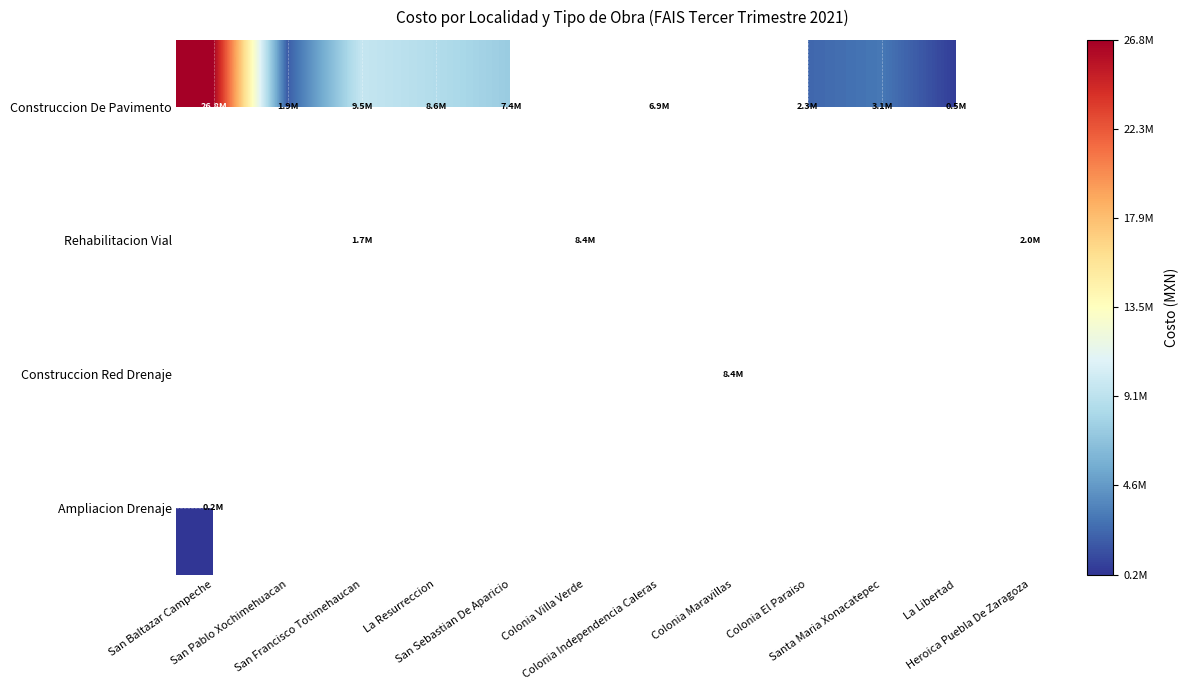

Which has a higher value, Colonia Independencia Caleras or La Resurreccion?

La Resurreccion